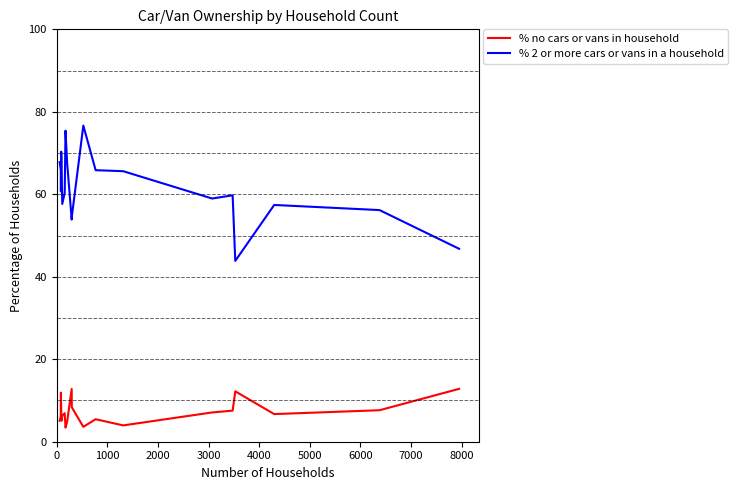

What is the greatest value displayed?

76.7